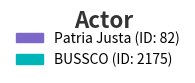

How many segments does this pie chart have?

2